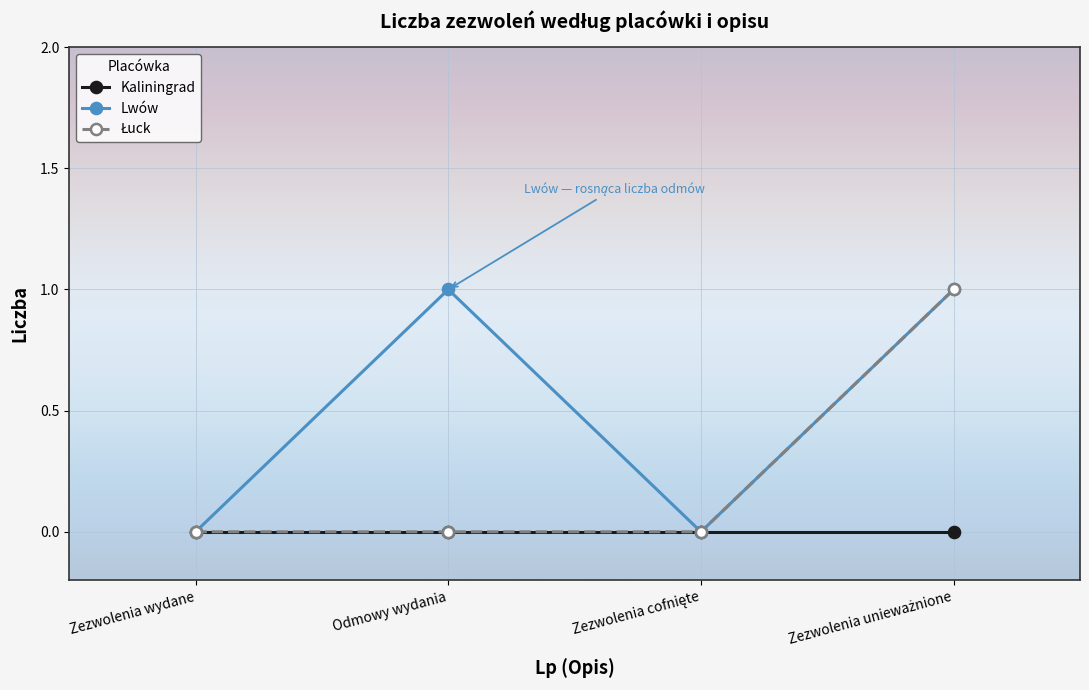

What is the value of the Lwów point at the 4th from the left?

1